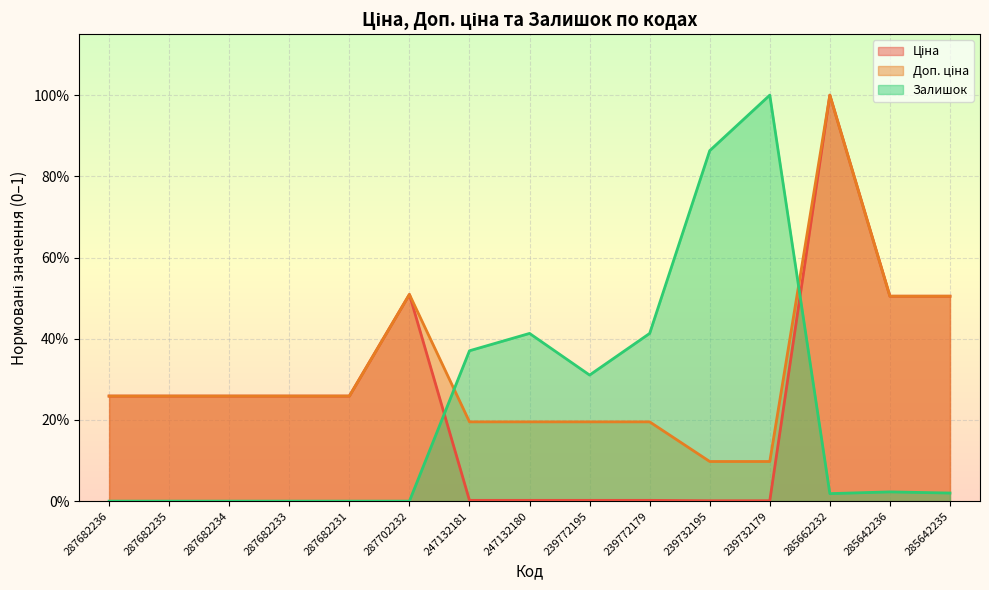

Is it true that Залишок equals 0.6 at 287702232?

False